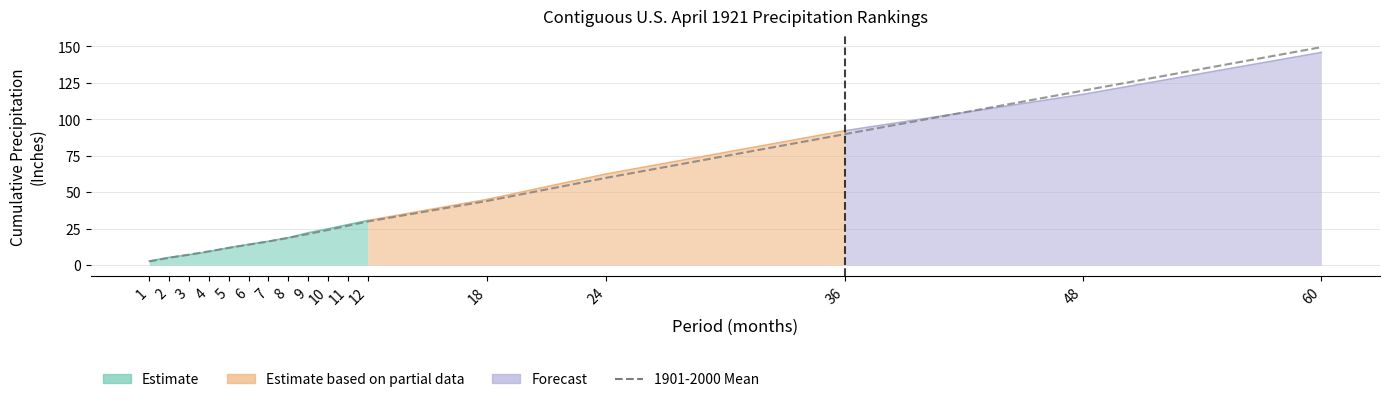

What value does the data have at 11?

27.0